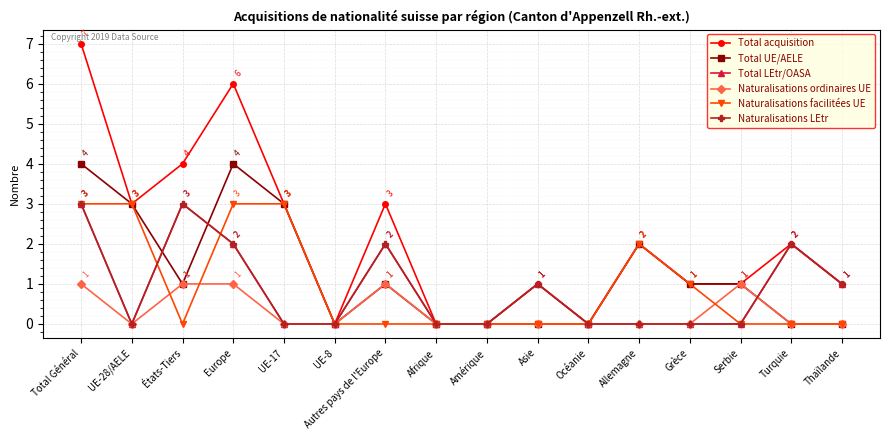

Is this an area chart (filled region under the line)?

No